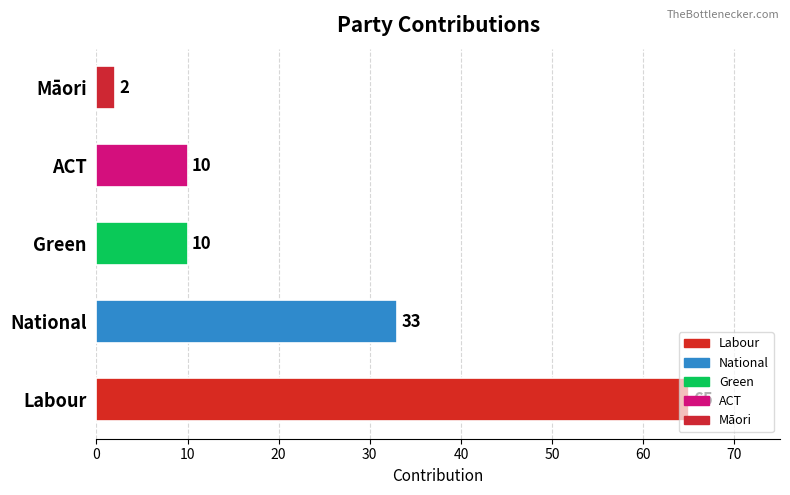

What is the greatest value displayed?

65